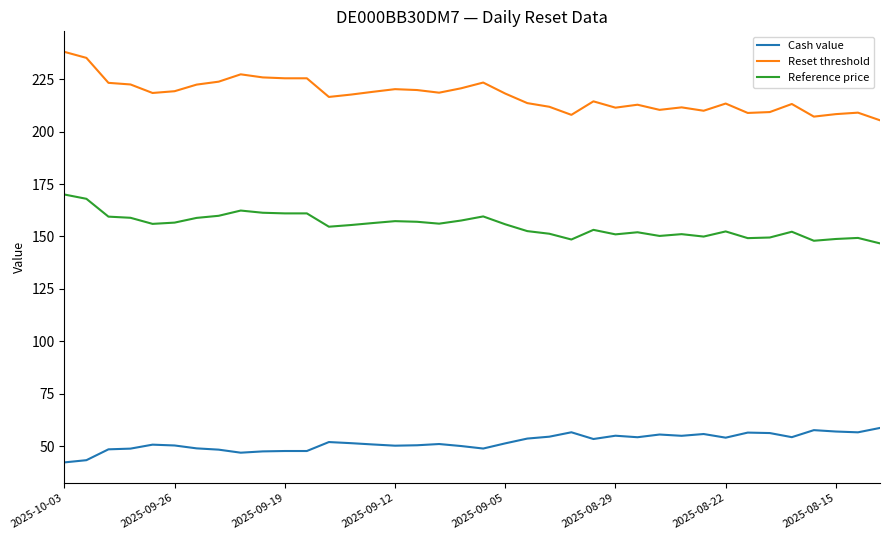

What is the maximum value shown in the chart?

238.0